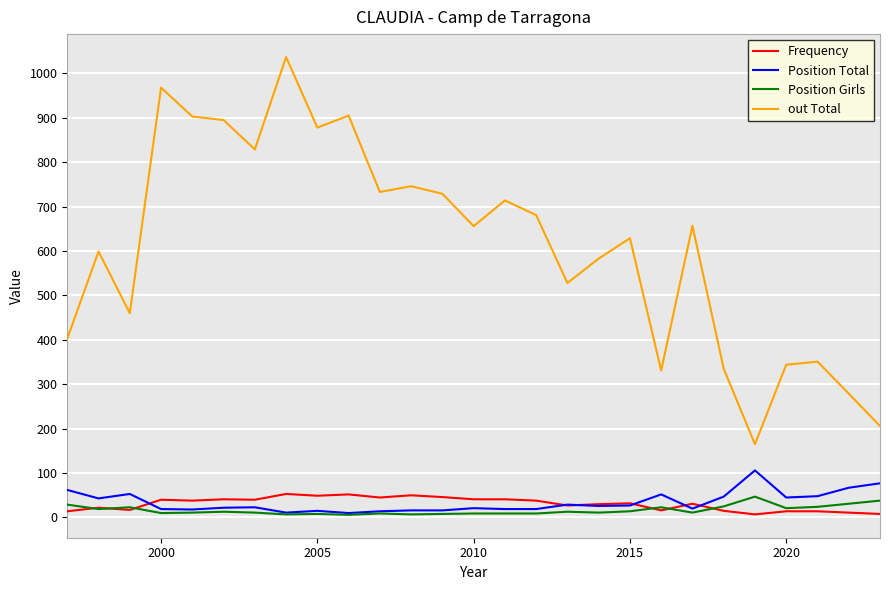

How many lines are shown in the chart?

4